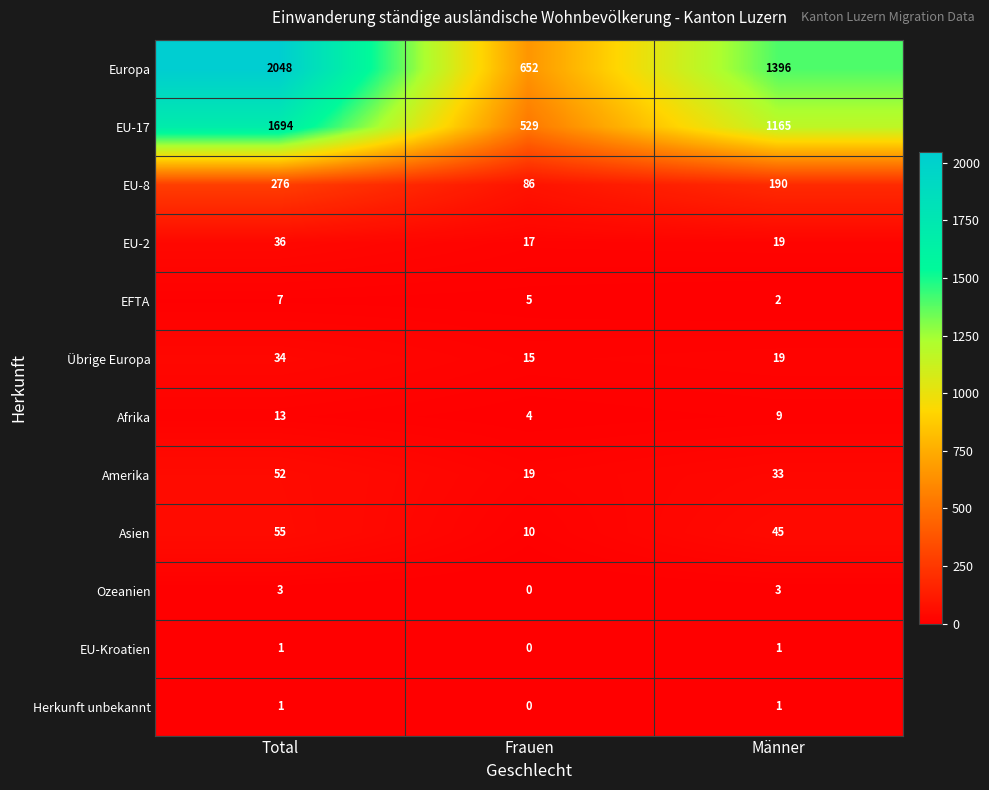

What is the difference between the highest and lowest values at Total?

2047